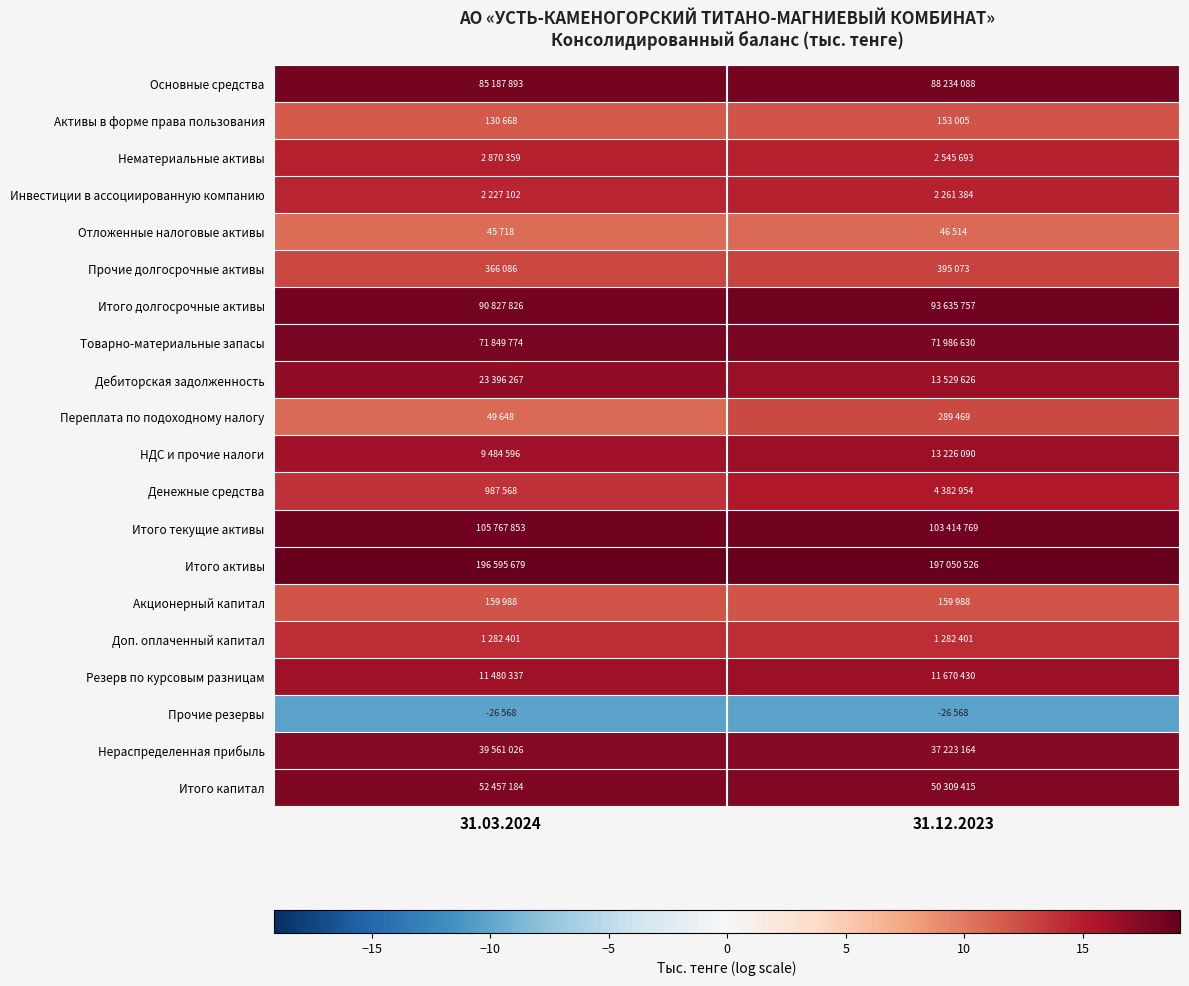

What is the smallest value displayed?

-10.2